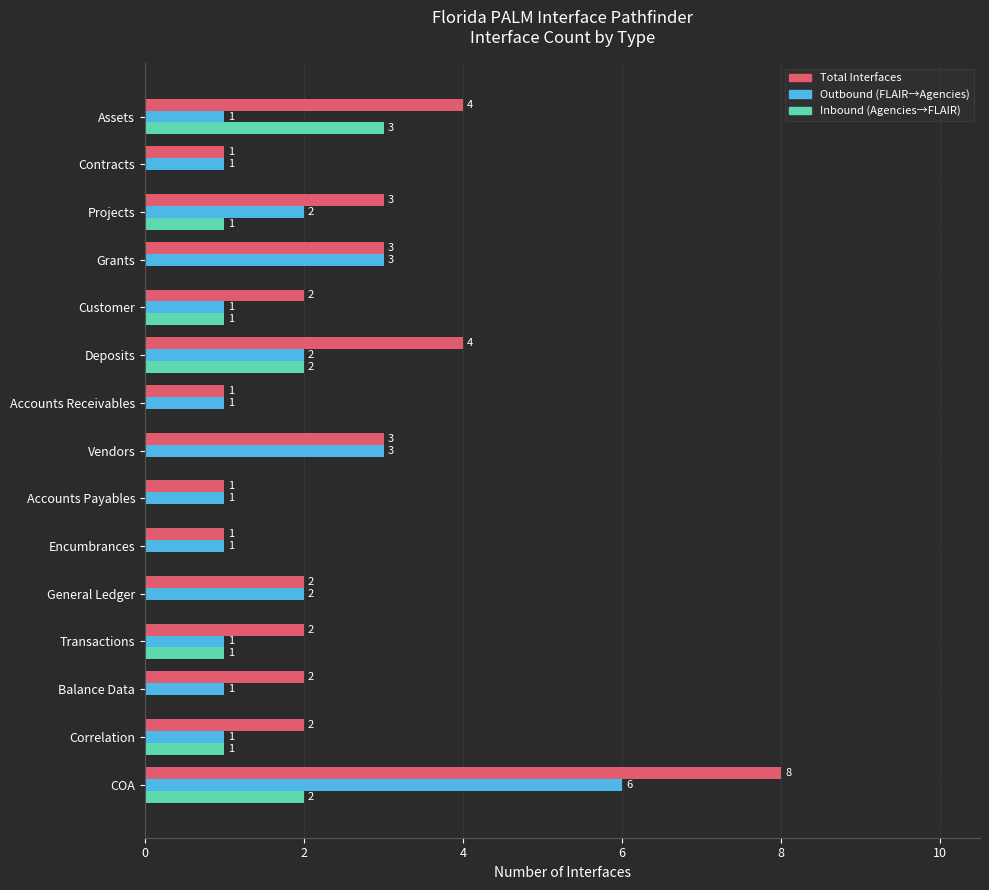

What is the sum of the Outbound (FLAIR→Agencies) values at Deposits and COA?

8